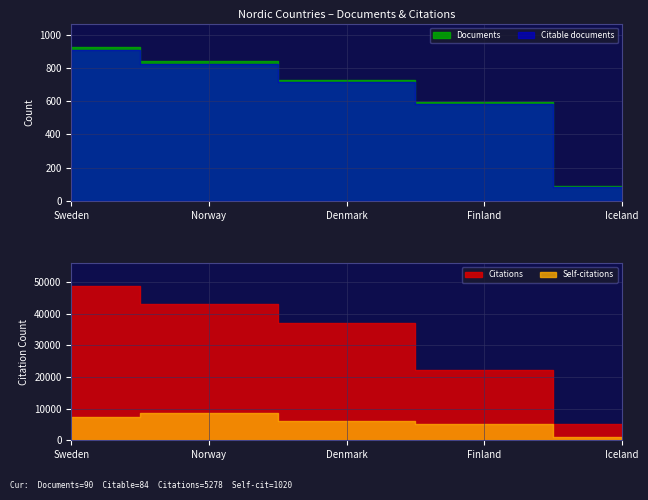

What is the highest value of the Citations series?

48755